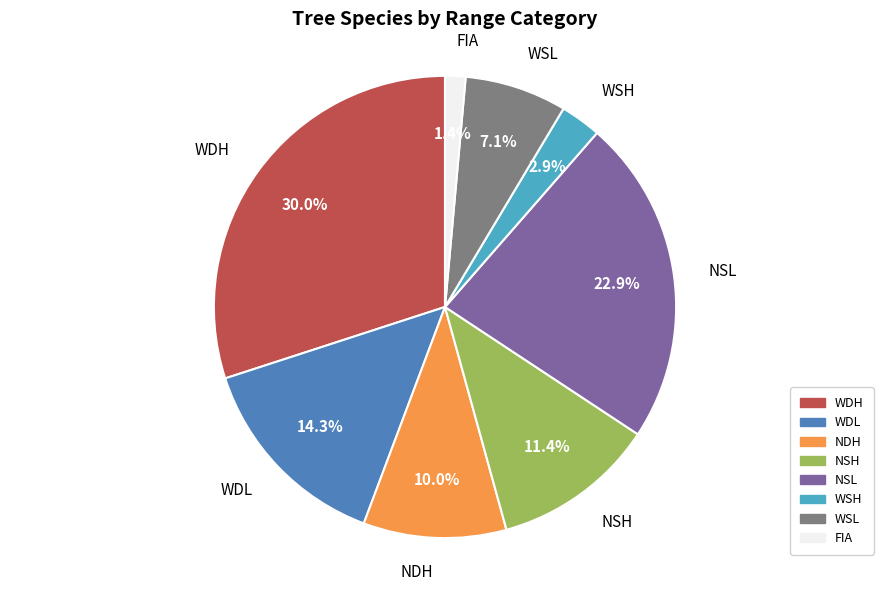

What is the ratio of the value at NDH to the value at NSL?

0.4